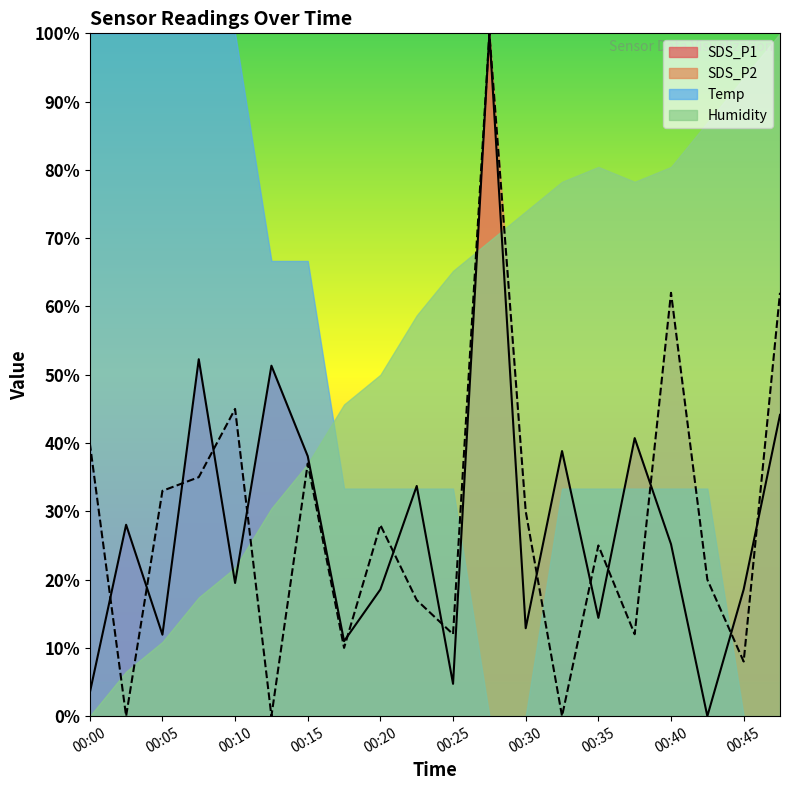

What is the value of the SDS_P1 point at the 15th from the left?

14.4